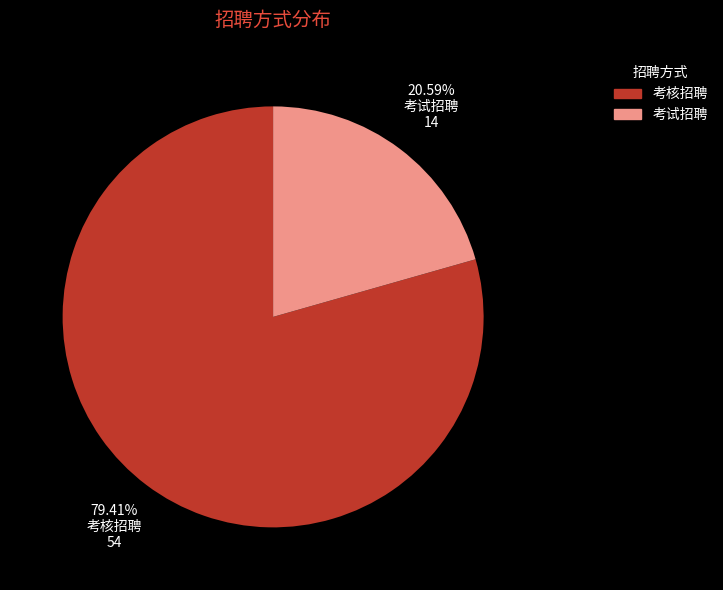

How many segments does this pie chart have?

2